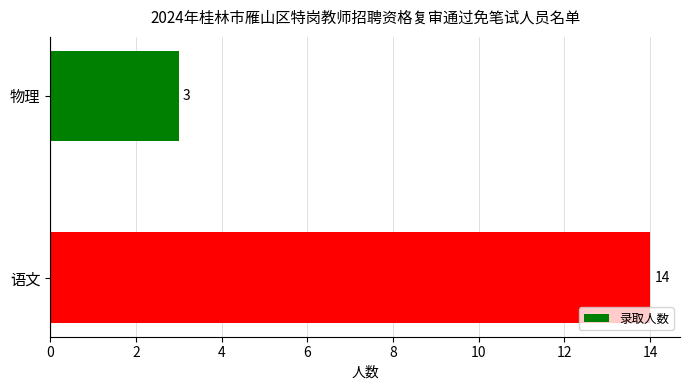

What is the difference between the maximum and minimum values?

11